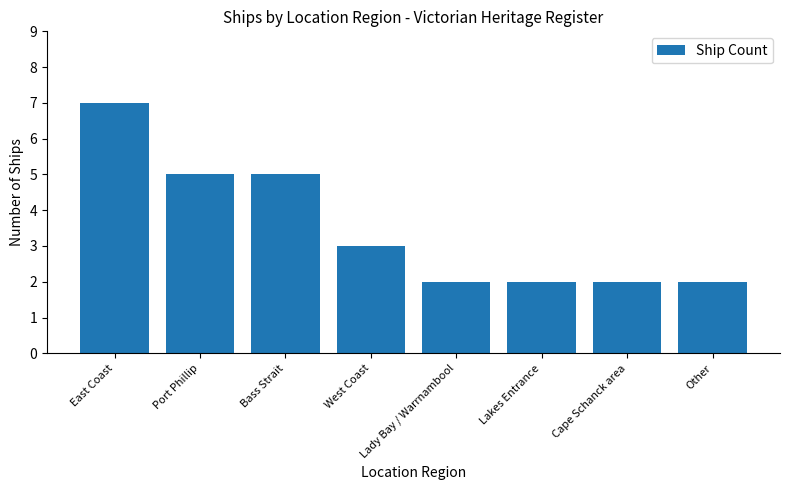

What position from the left is Other?

8